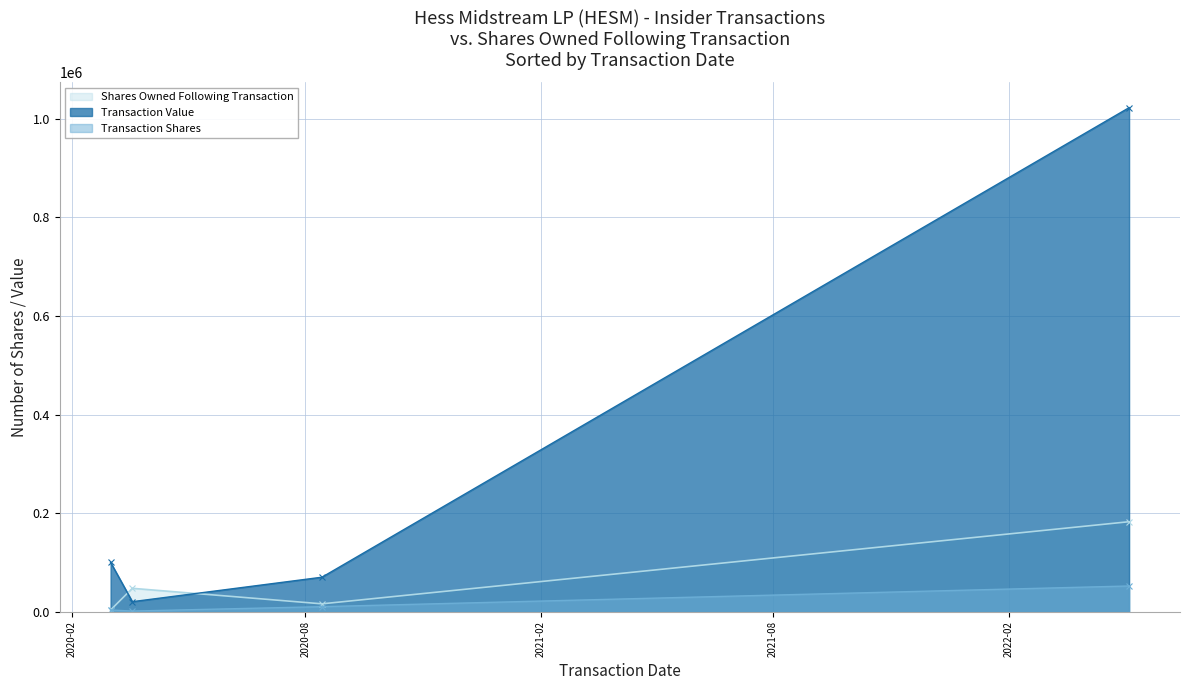

At how many categories does at least one series exceed 751397?

1